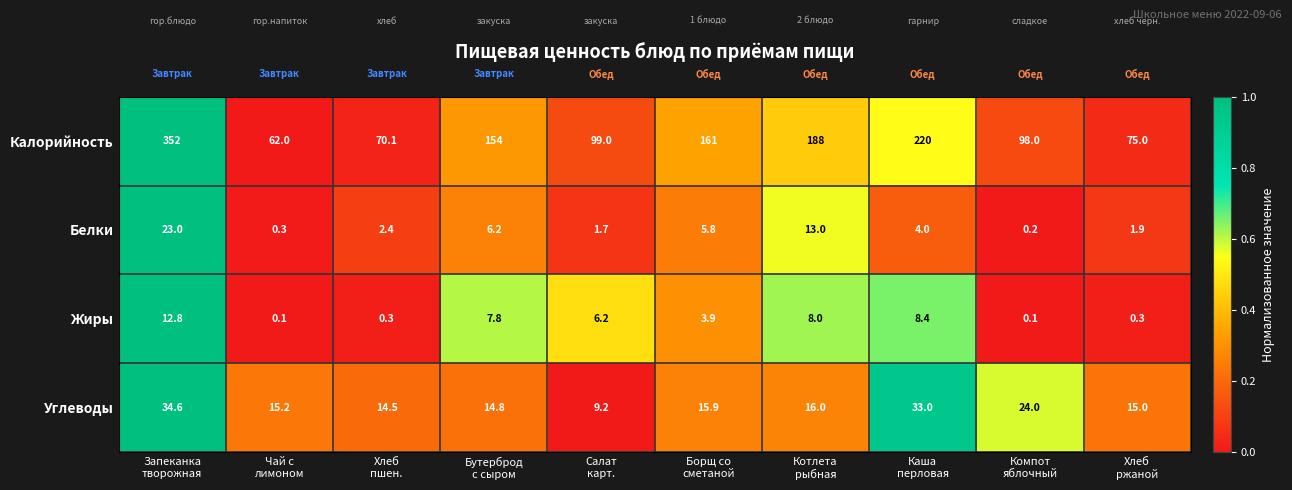

Which series has the largest total across all categories?

Калорийность